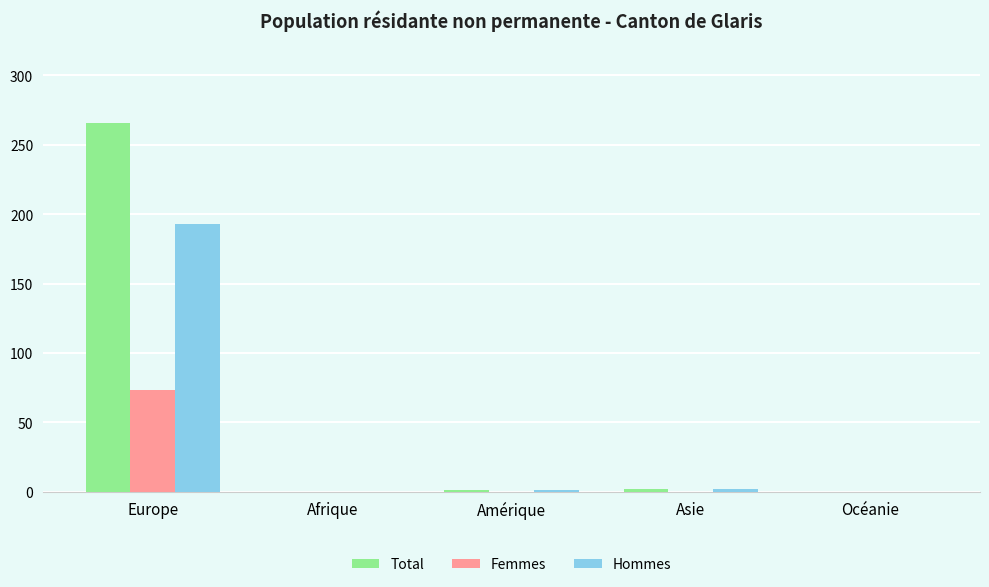

How many groups of bars are there?

5